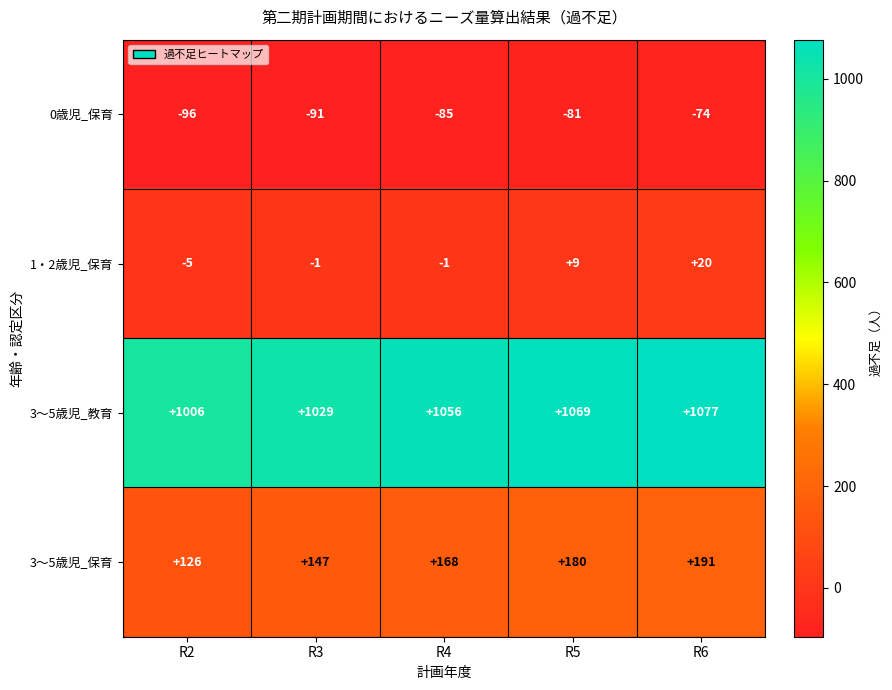

The value of 1・2歳児_保育 at R6 is 20. True or false?

True